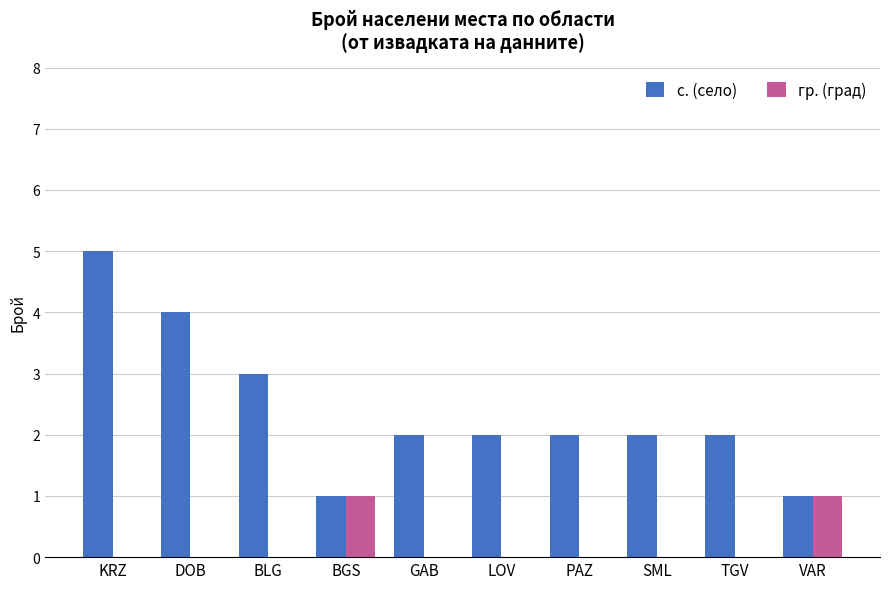

True or false: гр. (град) has a value of 0 at VAR.

False